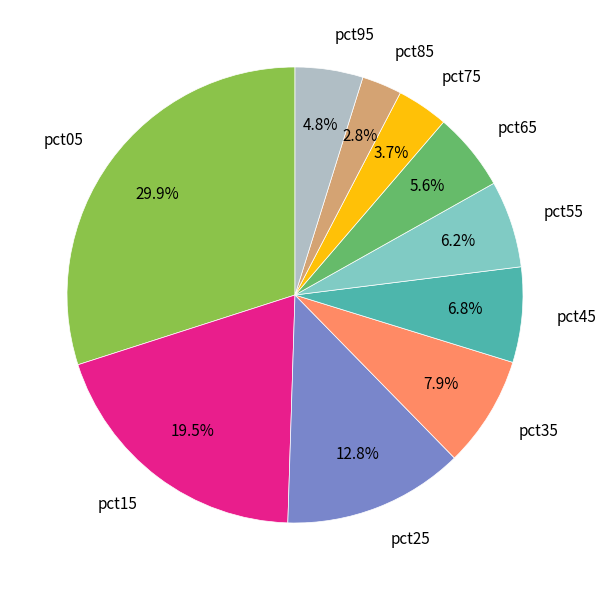

Is there any slice that represents more than half of the pie?

No